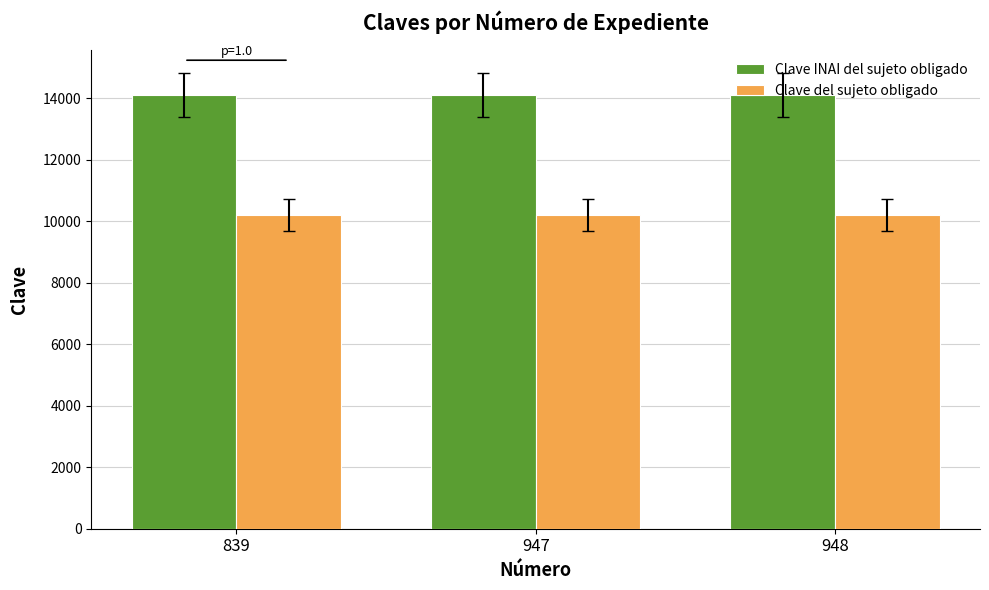

What is the difference between the highest and lowest values at 948?

3900